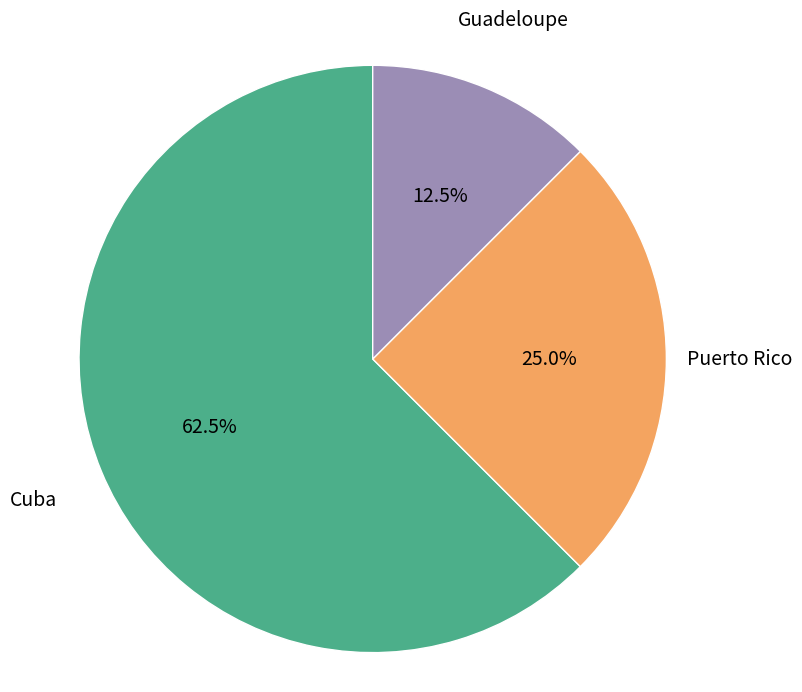

Does any single category account for the majority?

Yes